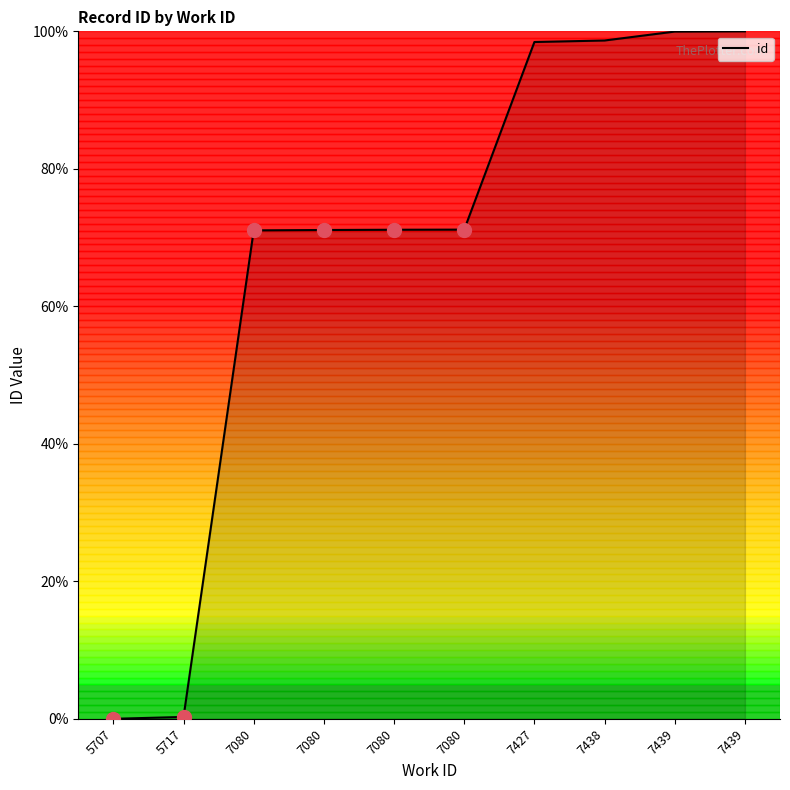

List the labels in order of value, smallest first.

5707, 5717, 7080, 7080, 7080, 7080, 7427, 7438, 7439, 7439